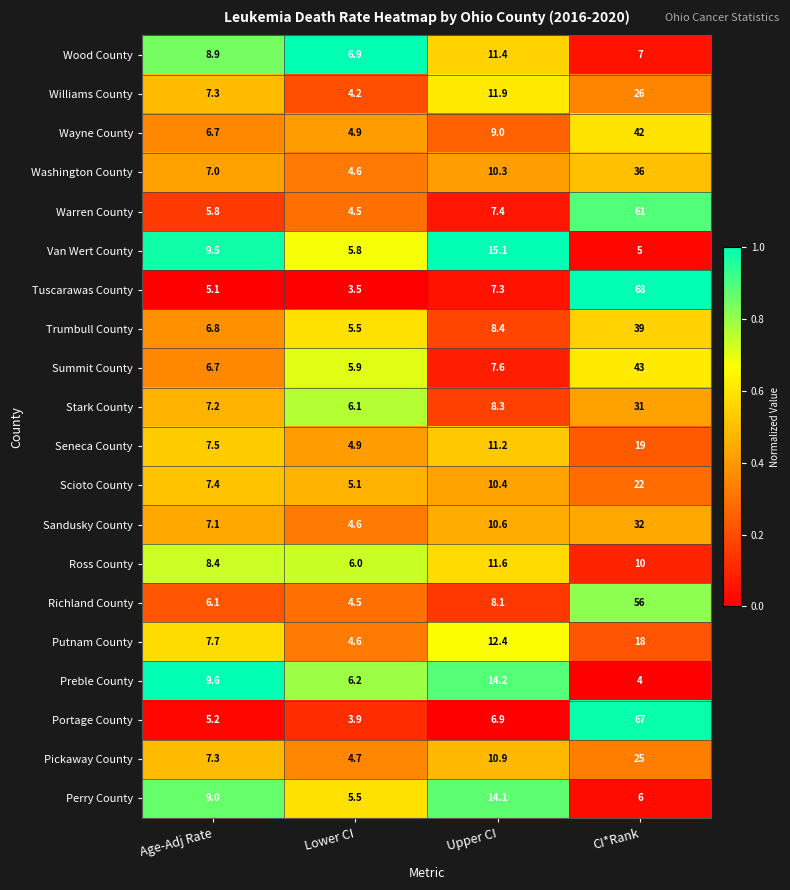

How many categories are shown in the chart?

4